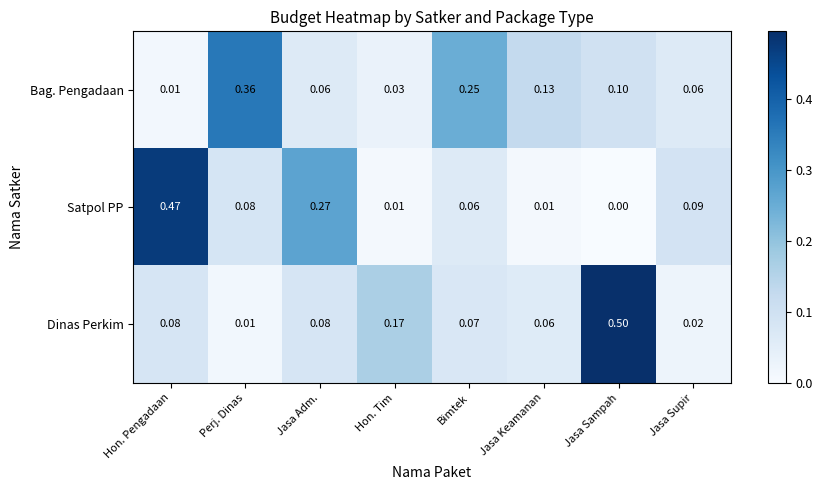

Is the value of Bag. Pengadaan at Hon. Tim greater than the value of Dinas Perkim at Hon. Tim?

No